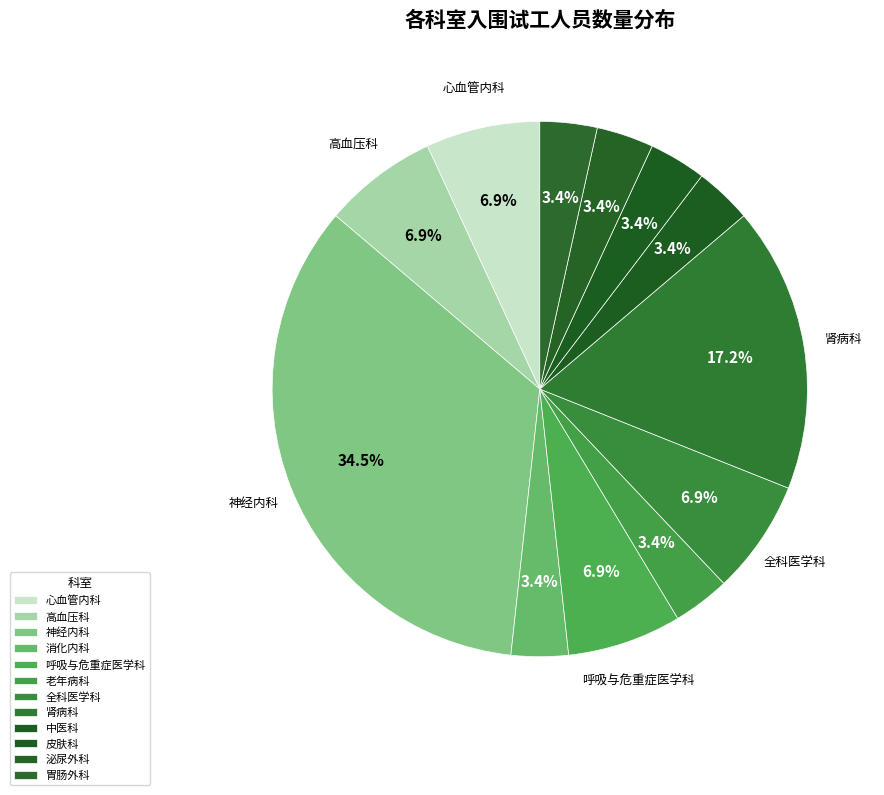

How many segments does this pie chart have?

12